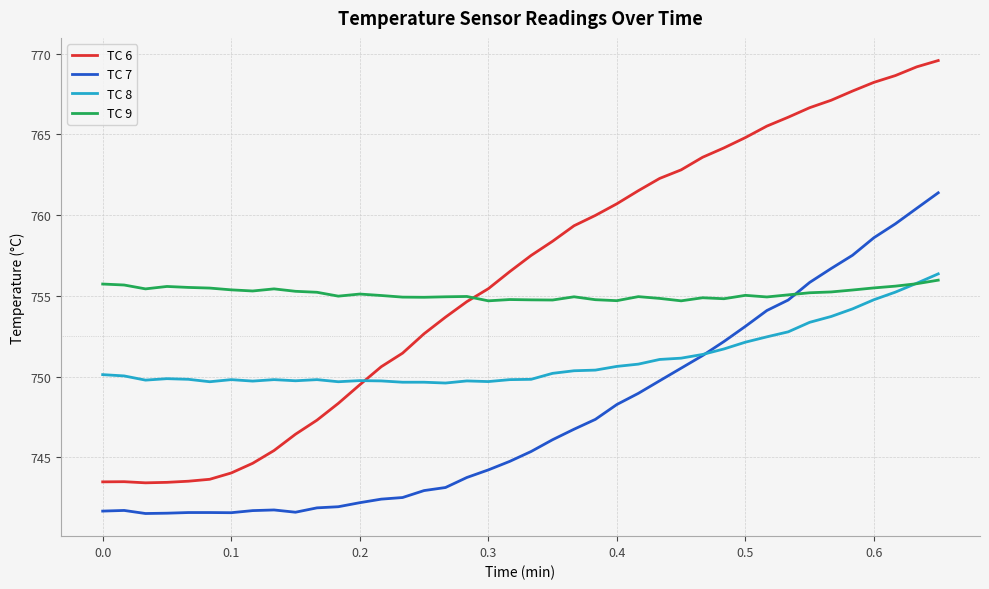

How many times do TC 6 and TC 9 cross each other?

1